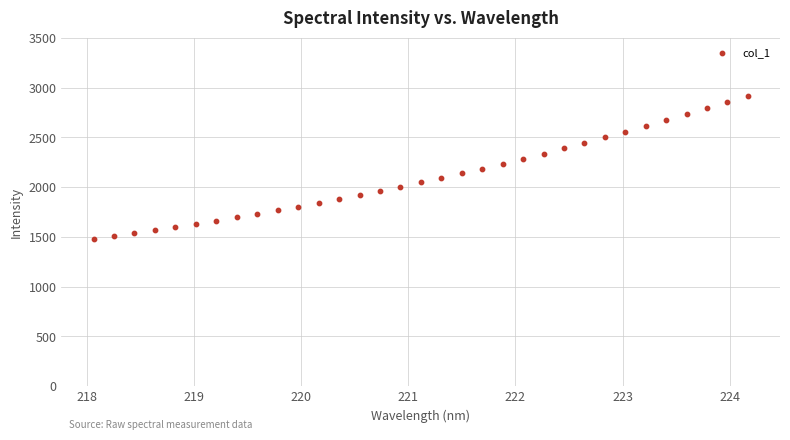

What is the range of Y values (max minus min)?

1437.0